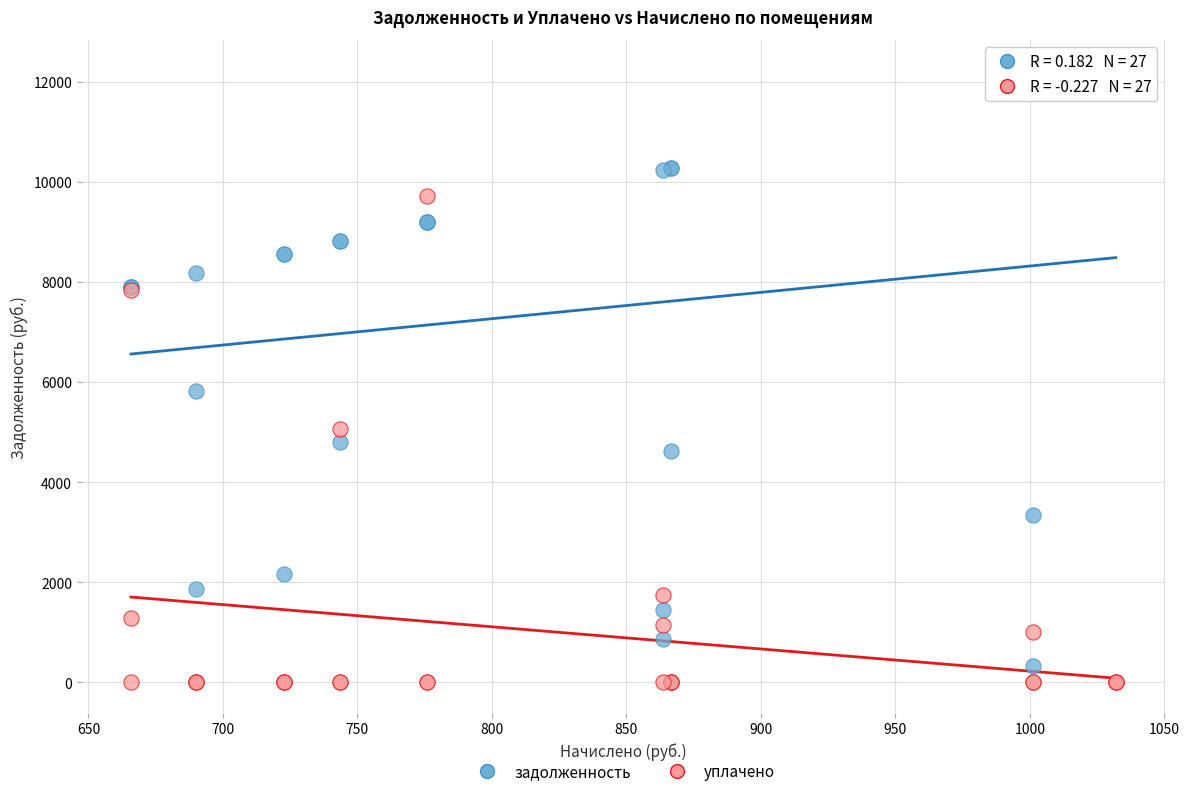

Which series contains the highest Y value?

задолженность